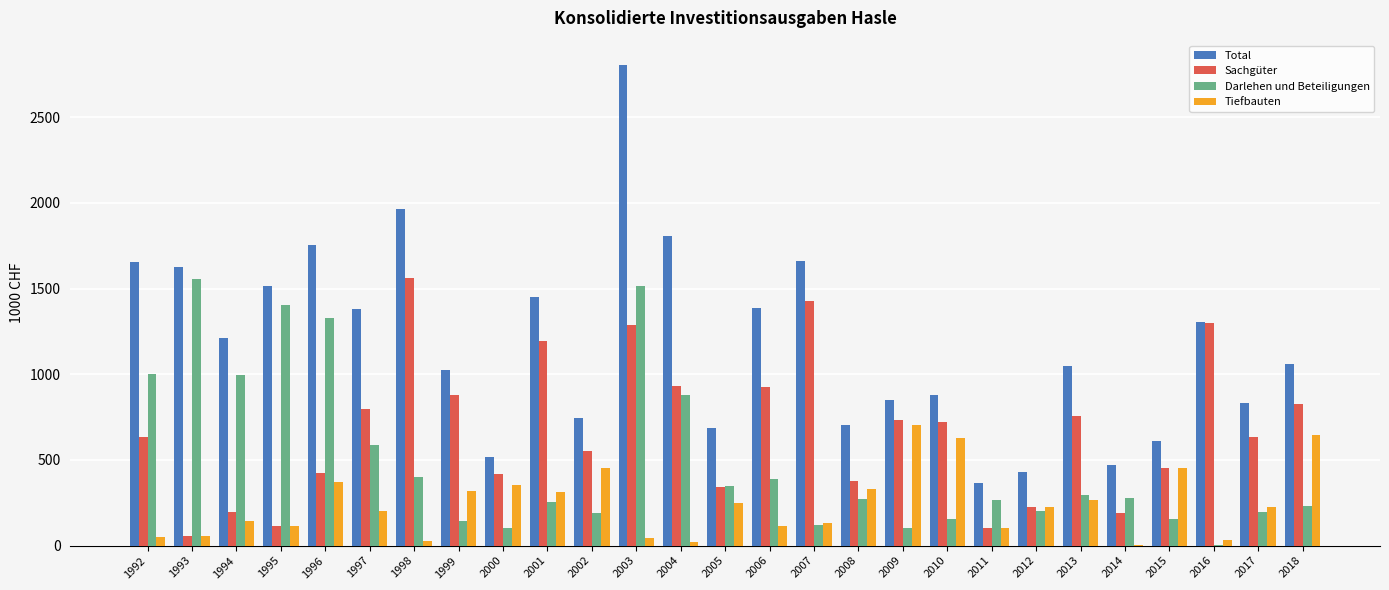

Is it true that Tiefbauten equals 55 at 2012?

False